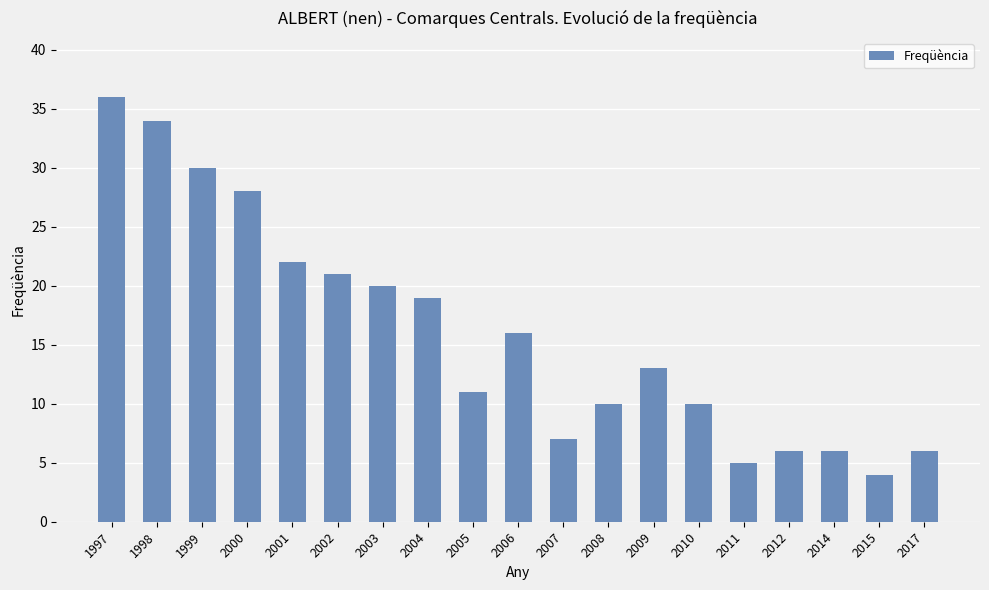

Approximately how many times larger is the value at 2008 compared to 2011?

2.0